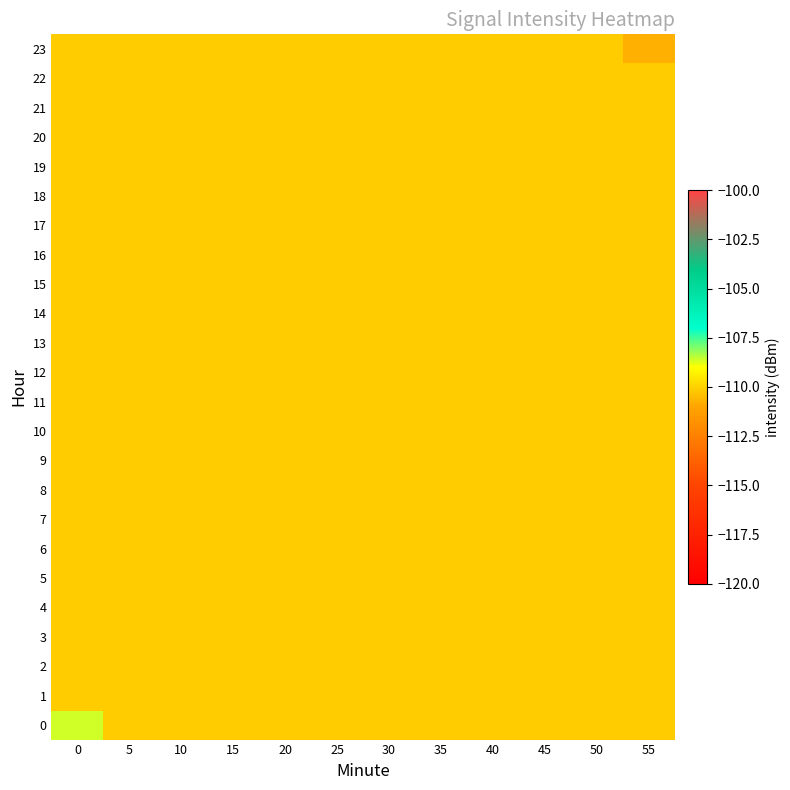

Reading left to right, transcribe all the data shown in this chart.

0: 0=-108.6	5=-110.1	10=-110.1	15=-110.1	20=-110.1	25=-110.1	30=-110.1	35=-110.1	40=-110.1	45=-110.1	50=-110.1	55=-110.1
1: 0=-110.1	5=-110.1	10=-110.1	15=-110.1	20=-110.1	25=-110.1	30=-110.1	35=-110.1	40=-110.1	45=-110.1	50=-110.1	55=-110.1
2: 0=-110.1	5=-110.1	10=-110.1	15=-110.1	20=-110.1	25=-110.1	30=-110.1	35=-110.1	40=-110.1	45=-110.1	50=-110.1	55=-110.1
3: 0=-110.1	5=-110.1	10=-110.1	15=-110.1	20=-110.1	25=-110.1	30=-110.1	35=-110.1	40=-110.1	45=-110.1	50=-110.1	55=-110.1
4: 0=-110.1	5=-110.1	10=-110.1	15=-110.1	20=-110.1	25=-110.1	30=-110.1	35=-110.1	40=-110.1	45=-110.1	50=-110.1	55=-110.1
5: 0=-110.1	5=-110.1	10=-110.1	15=-110.1	20=-110.1	25=-110.1	30=-110.1	35=-110.1	40=-110.1	45=-110.1	50=-110.1	55=-110.1
6: 0=-110.1	5=-110.1	10=-110.1	15=-110.1	20=-110.1	25=-110.1	30=-110.1	35=-110.1	40=-110.1	45=-110.1	50=-110.1	55=-110.1
7: 0=-110.1	5=-110.1	10=-110.1	15=-110.1	20=-110.1	25=-110.1	30=-110.1	35=-110.1	40=-110.1	45=-110.1	50=-110.1	55=-110.1
8: 0=-110.1	5=-110.1	10=-110.1	15=-110.1	20=-110.1	25=-110.1	30=-110.1	35=-110.1	40=-110.1	45=-110.1	50=-110.1	55=-110.1
9: 0=-110.1	5=-110.1	10=-110.1	15=-110.1	20=-110.1	25=-110.1	30=-110.1	35=-110.1	40=-110.1	45=-110.1	50=-110.1	55=-110.1
10: 0=-110.1	5=-110.1	10=-110.1	15=-110.1	20=-110.1	25=-110.1	30=-110.1	35=-110.1	40=-110.1	45=-110.1	50=-110.1	55=-110.1
11: 0=-110.1	5=-110.1	10=-110.1	15=-110.1	20=-110.1	25=-110.1	30=-110.1	35=-110.1	40=-110.1	45=-110.1	50=-110.1	55=-110.1
12: 0=-110.1	5=-110.1	10=-110.1	15=-110.1	20=-110.1	25=-110.1	30=-110.1	35=-110.1	40=-110.1	45=-110.1	50=-110.1	55=-110.1
13: 0=-110.1	5=-110.1	10=-110.1	15=-110.1	20=-110.1	25=-110.1	30=-110.1	35=-110.1	40=-110.1	45=-110.1	50=-110.1	55=-110.1
14: 0=-110.1	5=-110.1	10=-110.1	15=-110.1	20=-110.1	25=-110.1	30=-110.1	35=-110.1	40=-110.1	45=-110.1	50=-110.1	55=-110.1
15: 0=-110.1	5=-110.1	10=-110.1	15=-110.1	20=-110.1	25=-110.1	30=-110.1	35=-110.1	40=-110.1	45=-110.1	50=-110.1	55=-110.1
16: 0=-110.1	5=-110.1	10=-110.1	15=-110.1	20=-110.1	25=-110.1	30=-110.1	35=-110.1	40=-110.1	45=-110.1	50=-110.1	55=-110.1
17: 0=-110.1	5=-110.1	10=-110.1	15=-110.1	20=-110.1	25=-110.1	30=-110.1	35=-110.1	40=-110.1	45=-110.1	50=-110.1	55=-110.1
18: 0=-110.1	5=-110.1	10=-110.1	15=-110.1	20=-110.1	25=-110.1	30=-110.1	35=-110.1	40=-110.1	45=-110.1	50=-110.1	55=-110.1
19: 0=-110.1	5=-110.1	10=-110.1	15=-110.1	20=-110.1	25=-110.1	30=-110.1	35=-110.1	40=-110.1	45=-110.1	50=-110.1	55=-110.1
20: 0=-110.1	5=-110.1	10=-110.1	15=-110.1	20=-110.1	25=-110.1	30=-110.1	35=-110.1	40=-110.1	45=-110.1	50=-110.1	55=-110.1
21: 0=-110.1	5=-110.1	10=-110.1	15=-110.1	20=-110.1	25=-110.1	30=-110.1	35=-110.1	40=-110.1	45=-110.1	50=-110.1	55=-110.1
22: 0=-110.1	5=-110.1	10=-110.1	15=-110.1	20=-110.1	25=-110.1	30=-110.1	35=-110.1	40=-110.1	45=-110.1	50=-110.1	55=-110.1
23: 0=-110.1	5=-110.1	10=-110.1	15=-110.1	20=-110.1	25=-110.1	30=-110.1	35=-110.1	40=-110.1	45=-110.1	50=-110.1	55=-110.7